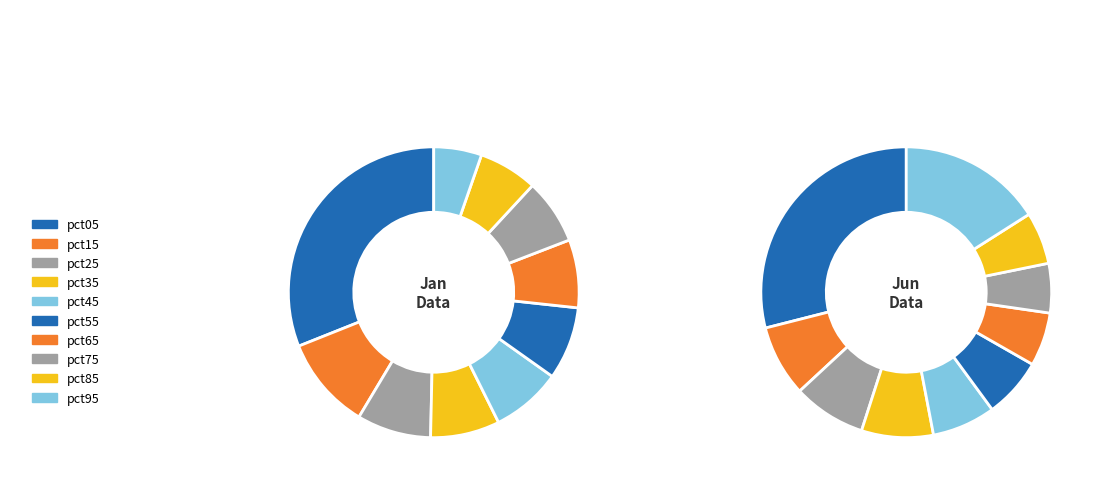

What is the difference between the highest and lowest values at pct75?

0.6